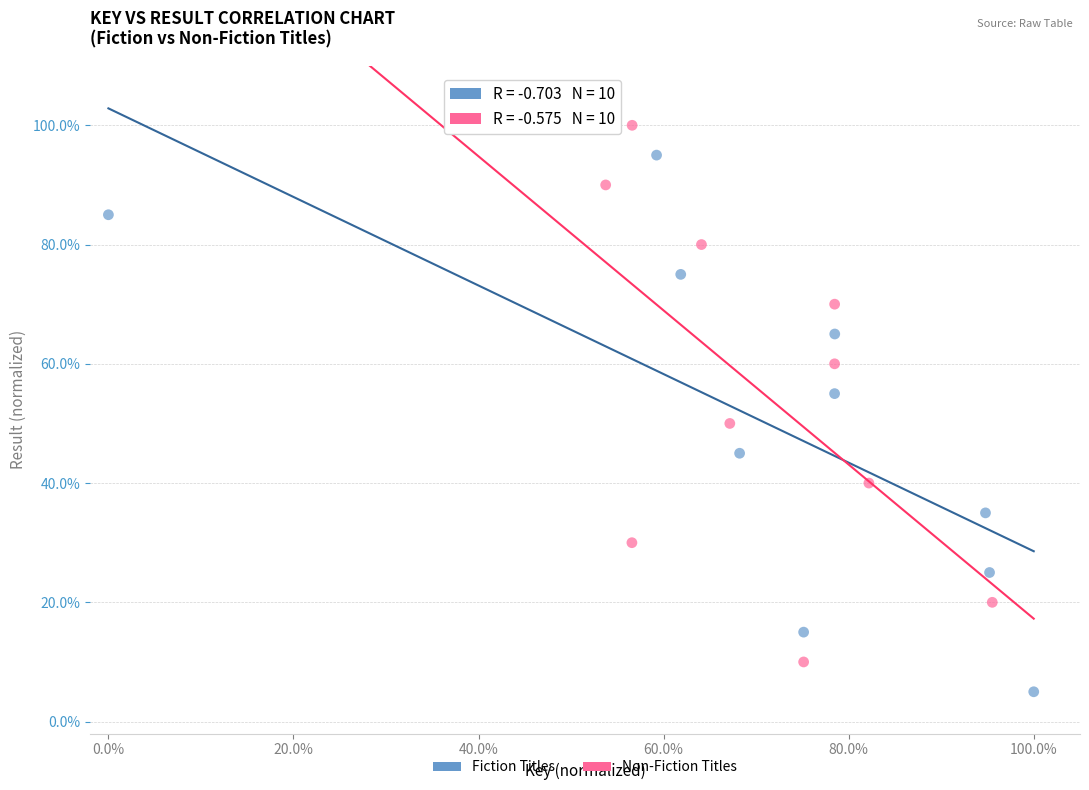

What are all the series names shown in the legend?

Fiction Titles, Non-Fiction Titles